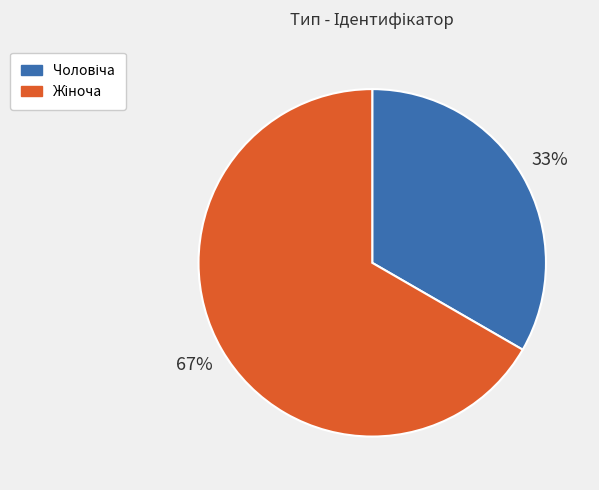

Is there any slice that represents more than half of the pie?

Yes